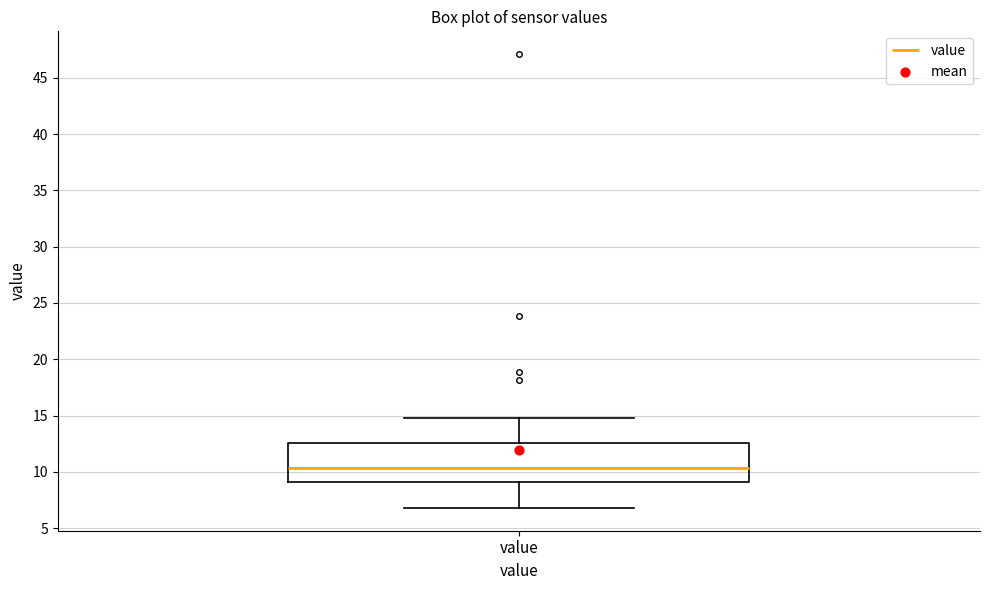

Where does the lower whisker of the box for value end on the y-axis? The values are not printed on the chart, so give them approximately, as read against the axis.

7.0